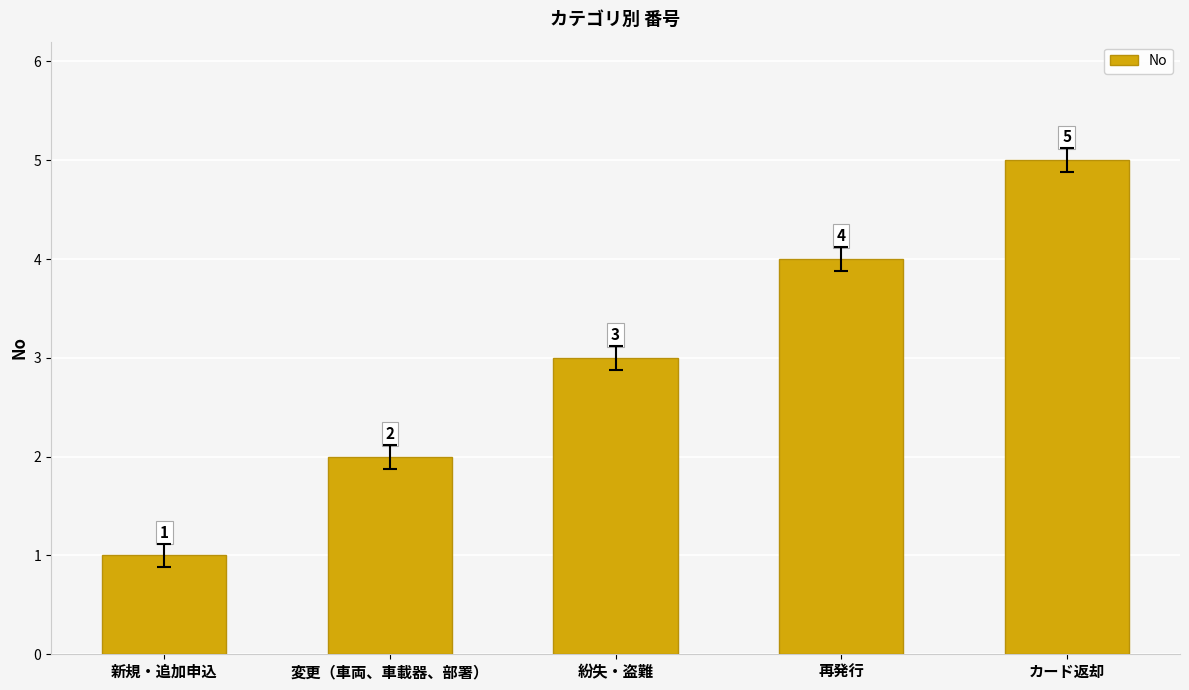

What is the value of the 3rd bar from the left?

3